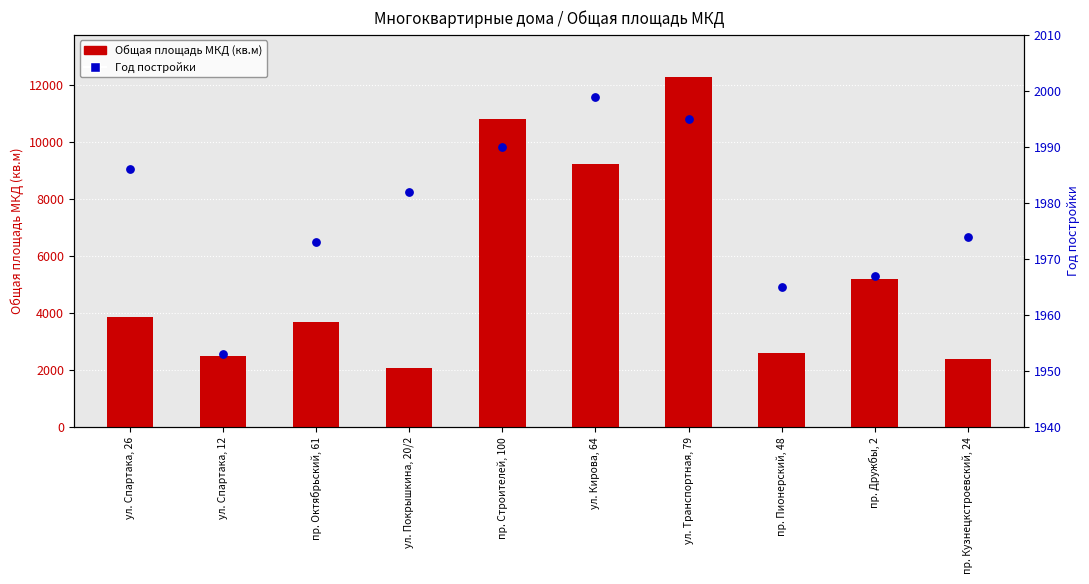

At how many categories does at least one series exceed 8024?

3